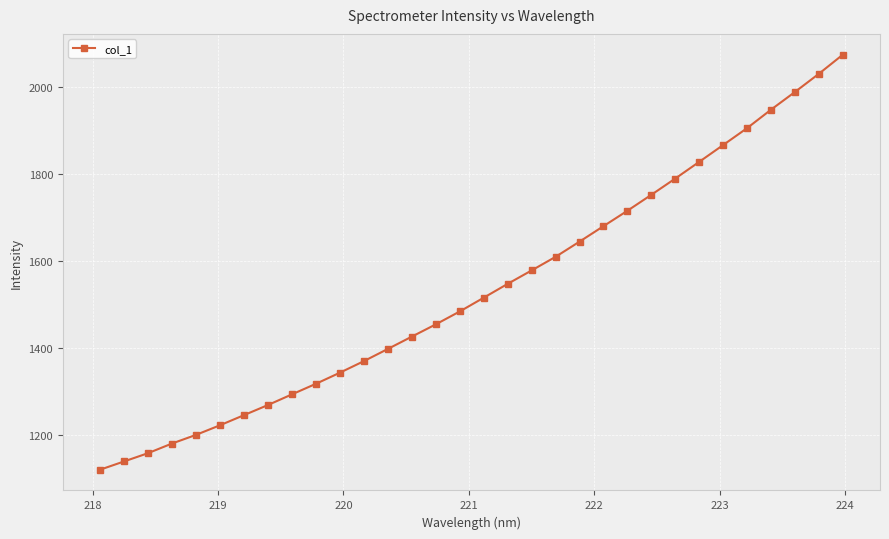

True or false: there are more than 2 points higher than both neighbors.

False